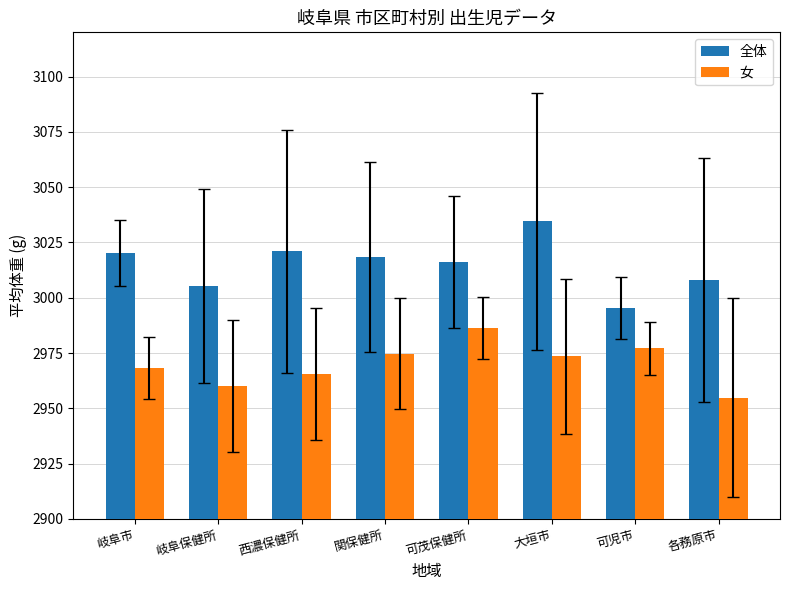

Where is 全体 nearest to the value 3015?

可茂保健所